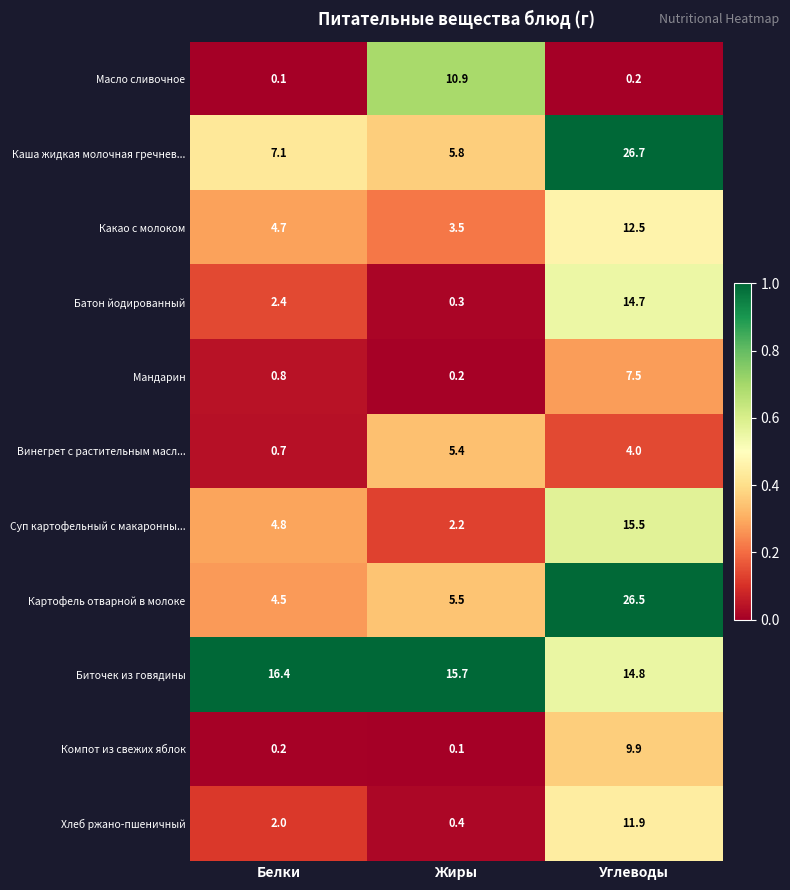

Which series has the widest spread of values?

Картофель отварной в молоке